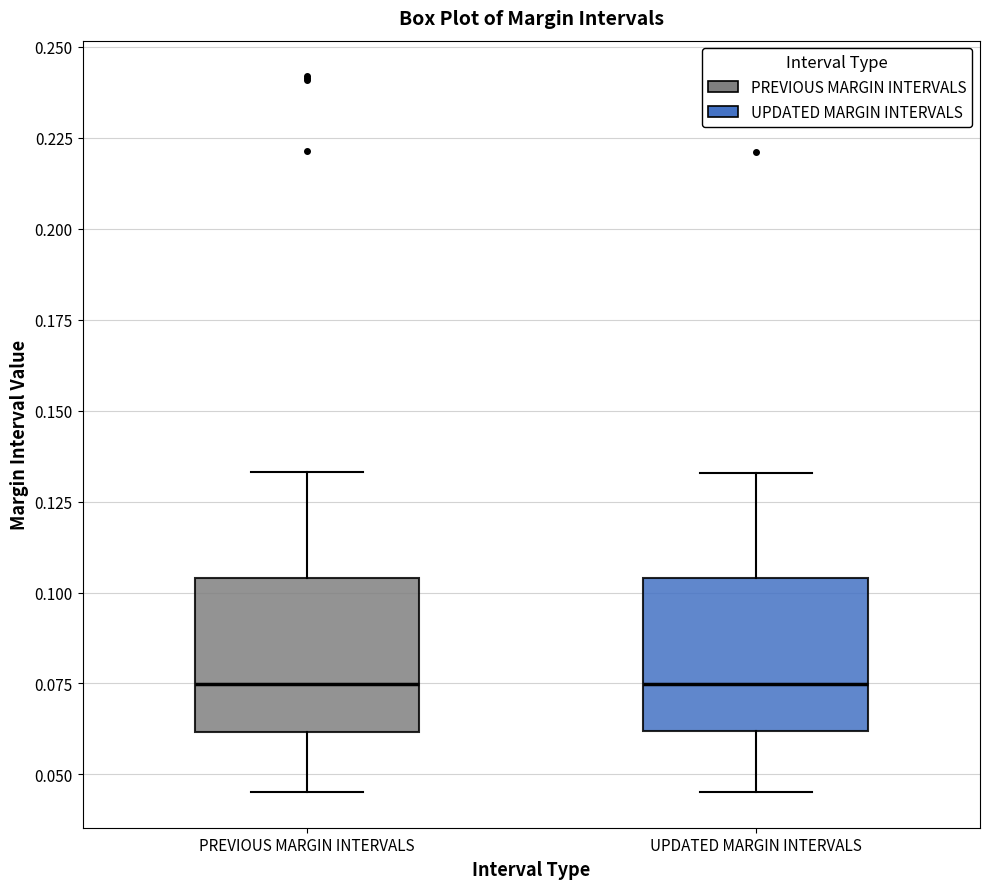

Reading left to right, transcribe this box plot: for each box, give where its median line is, the range the box spans, and where its two whiskers end, as read against the y-axis. The values are not printed on the chart, so give them approximately, as read against the axis.

PREVIOUS MARGIN INTERVALS: median 0.075, box 0.060 to 0.105, whiskers 0.045 to 0.135
UPDATED MARGIN INTERVALS: median 0.075, box 0.060 to 0.105, whiskers 0.045 to 0.135